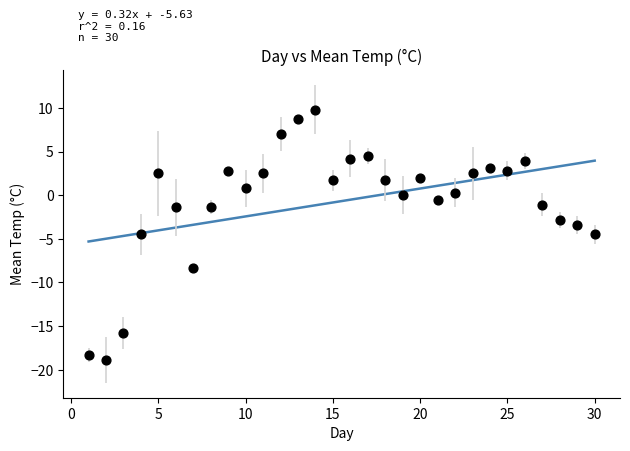

What is the range of X values (max minus min)?

29.0